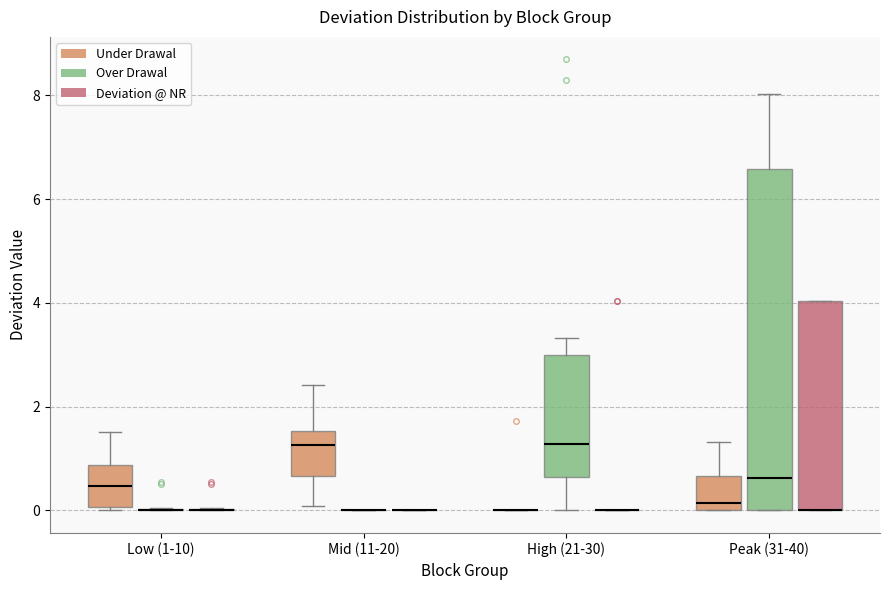

Where does the median line of the box for Peak (31-40) (Over Drawal) sit on the y-axis? The values are not printed on the chart, so give them approximately, as read against the axis.

0.6